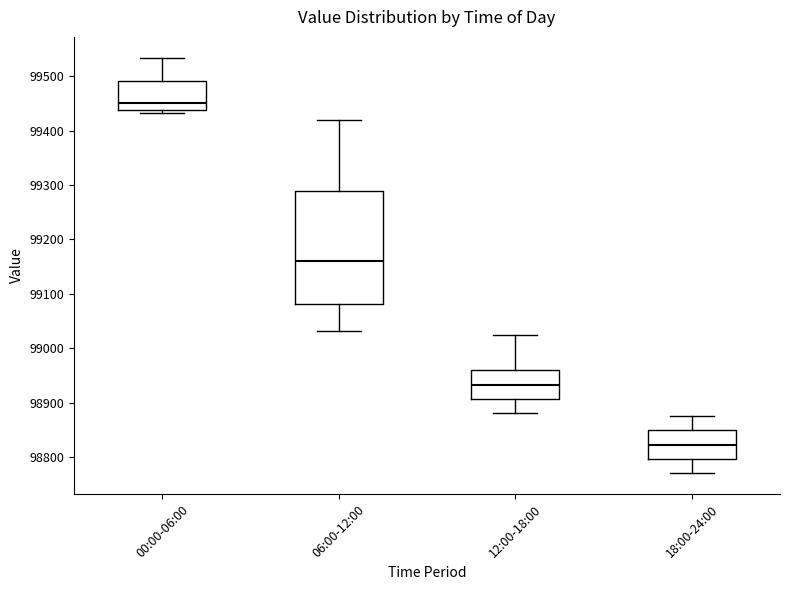

Comparing the boxes themselves (not the whiskers), which one is the tallest?

06:00-12:00